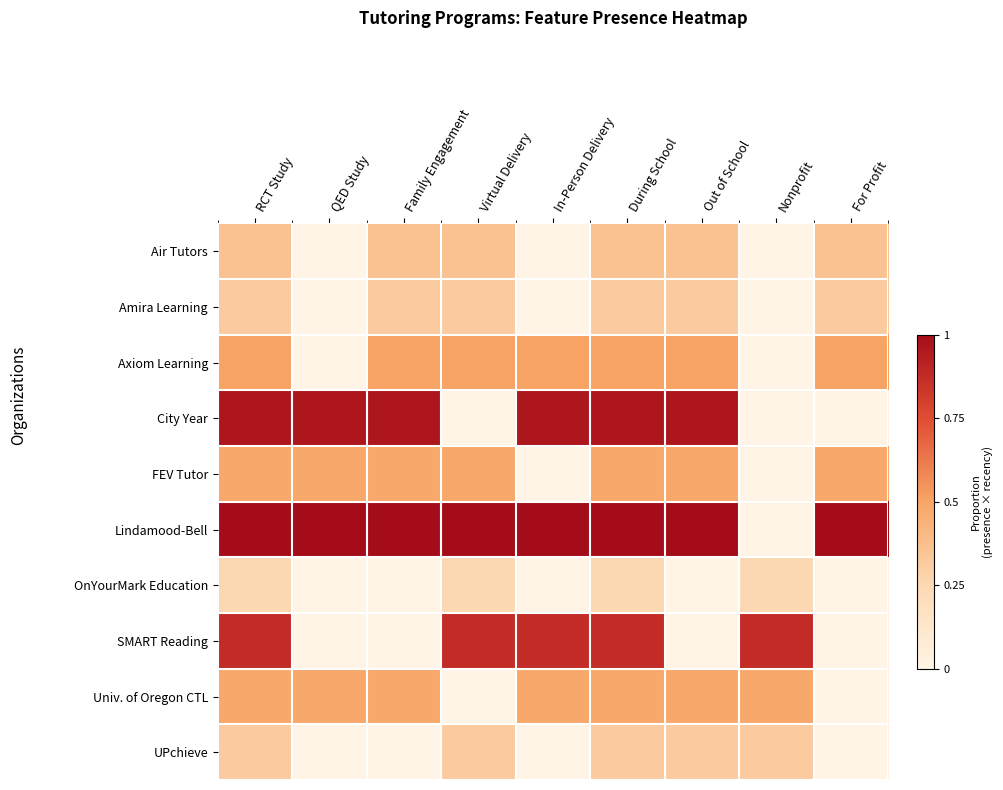

Between During School and In-Person Delivery, which is larger?

During School